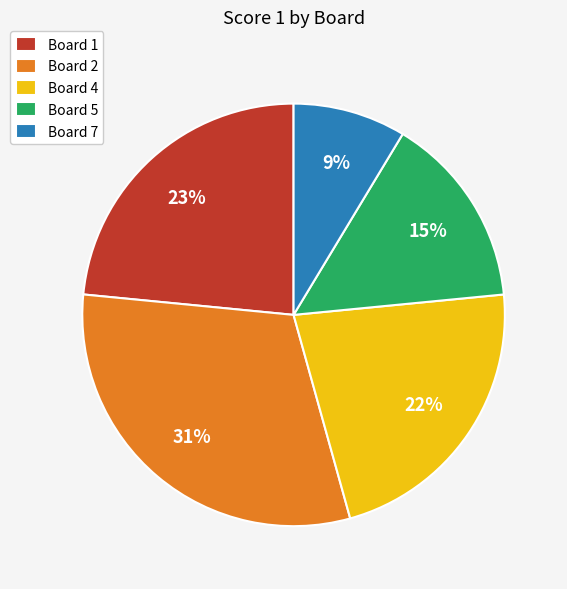

What percentage is the Board 4 slice, to the nearest percent?

22%